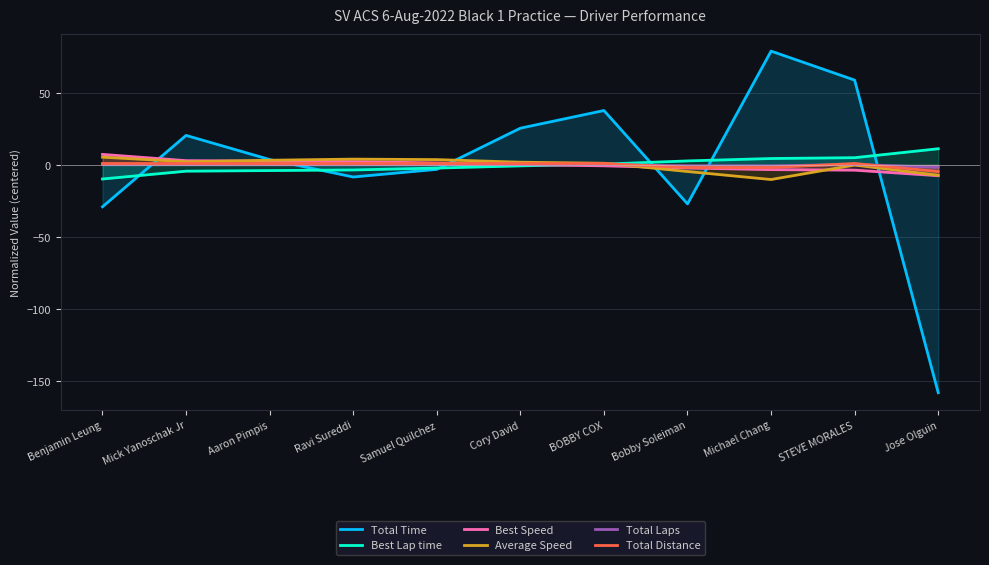

How many times do Total Time and Average Speed cross each other?

6